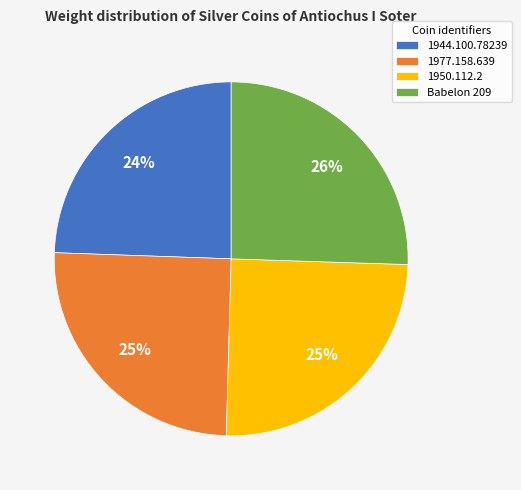

To the nearest percent, what percentage of the pie is 1950.112.2?

25%